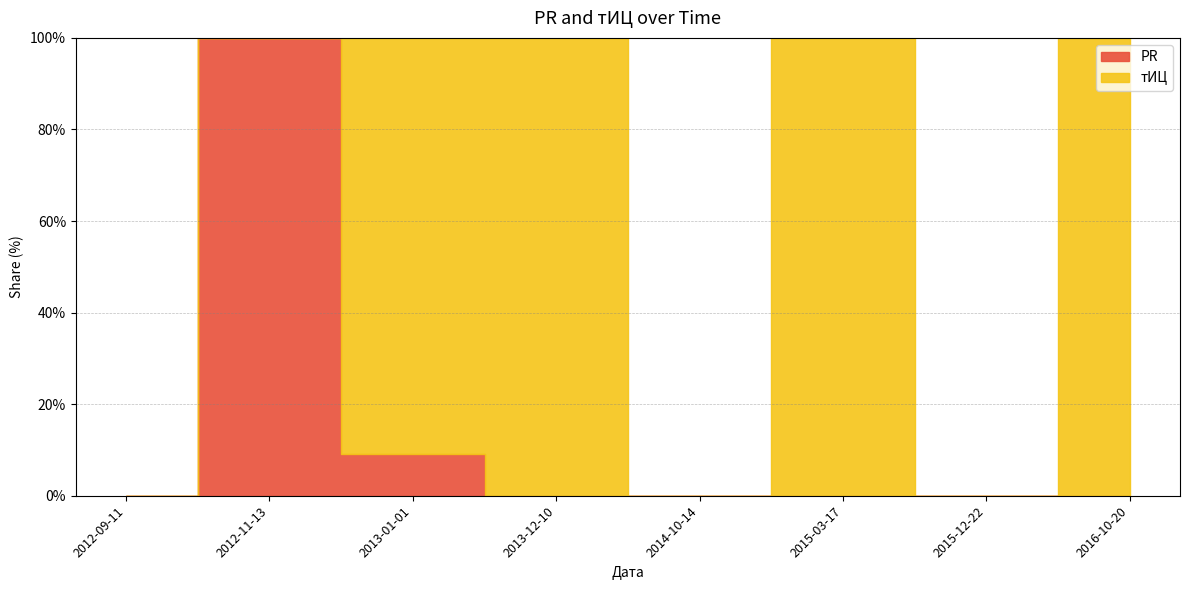

Reading left to right, transcribe all the data shown in this chart.

PR: 0	1	1	0	0	0	0	0
тИЦ: 0	0	10	10	0	10	0	10